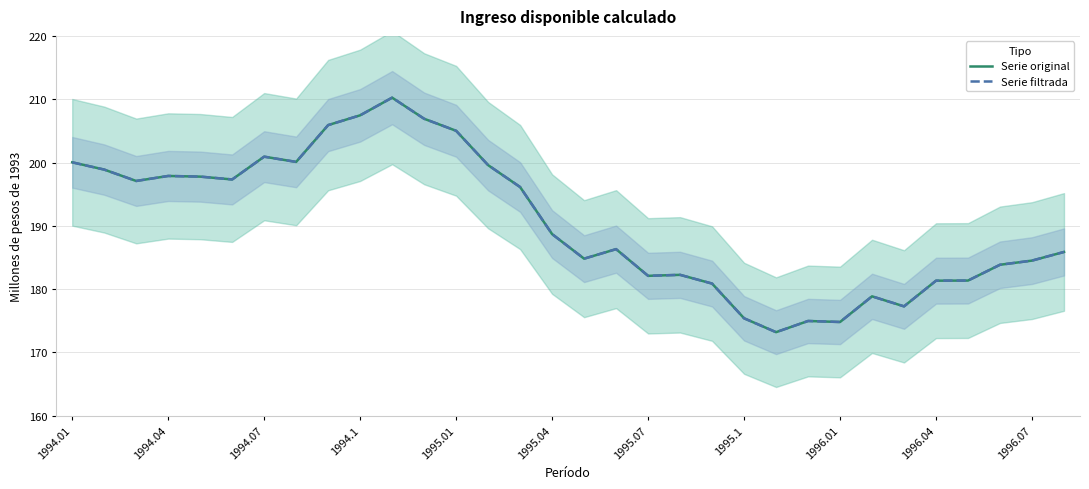

Is this an area chart (filled region under the line)?

No